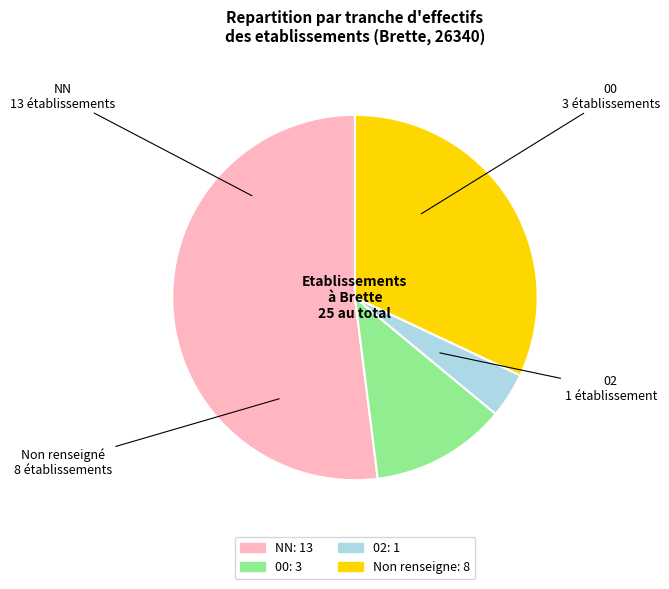

Is there a majority slice in this chart?

Yes